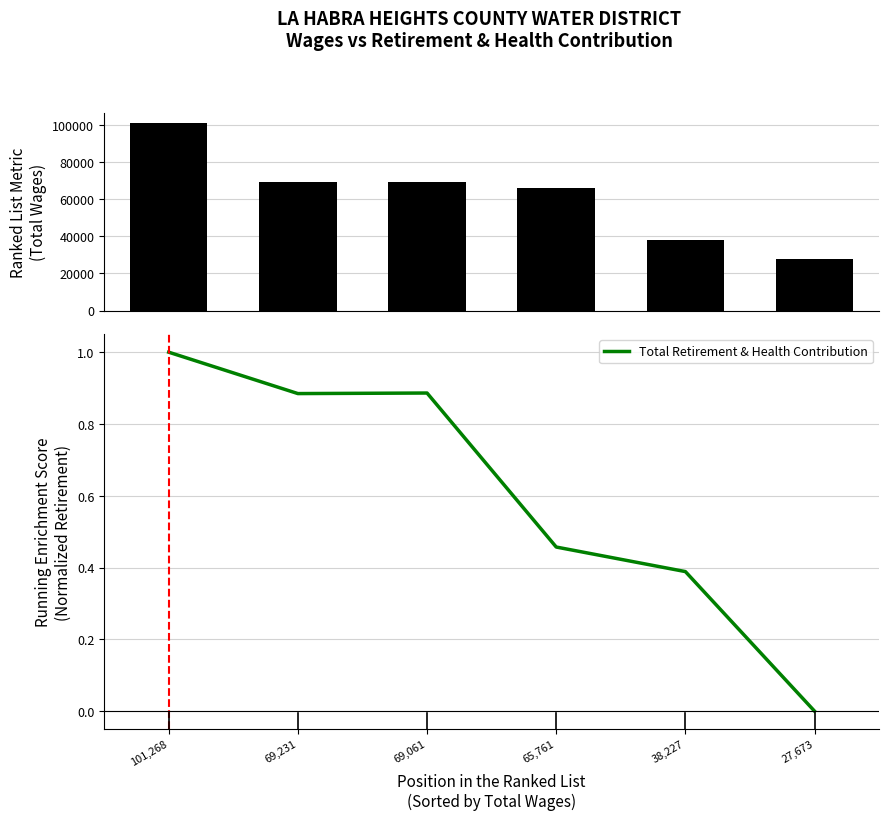

What is the difference between the Total Retirement & Health Contribution values at 65,761 and 27,673?

0.5